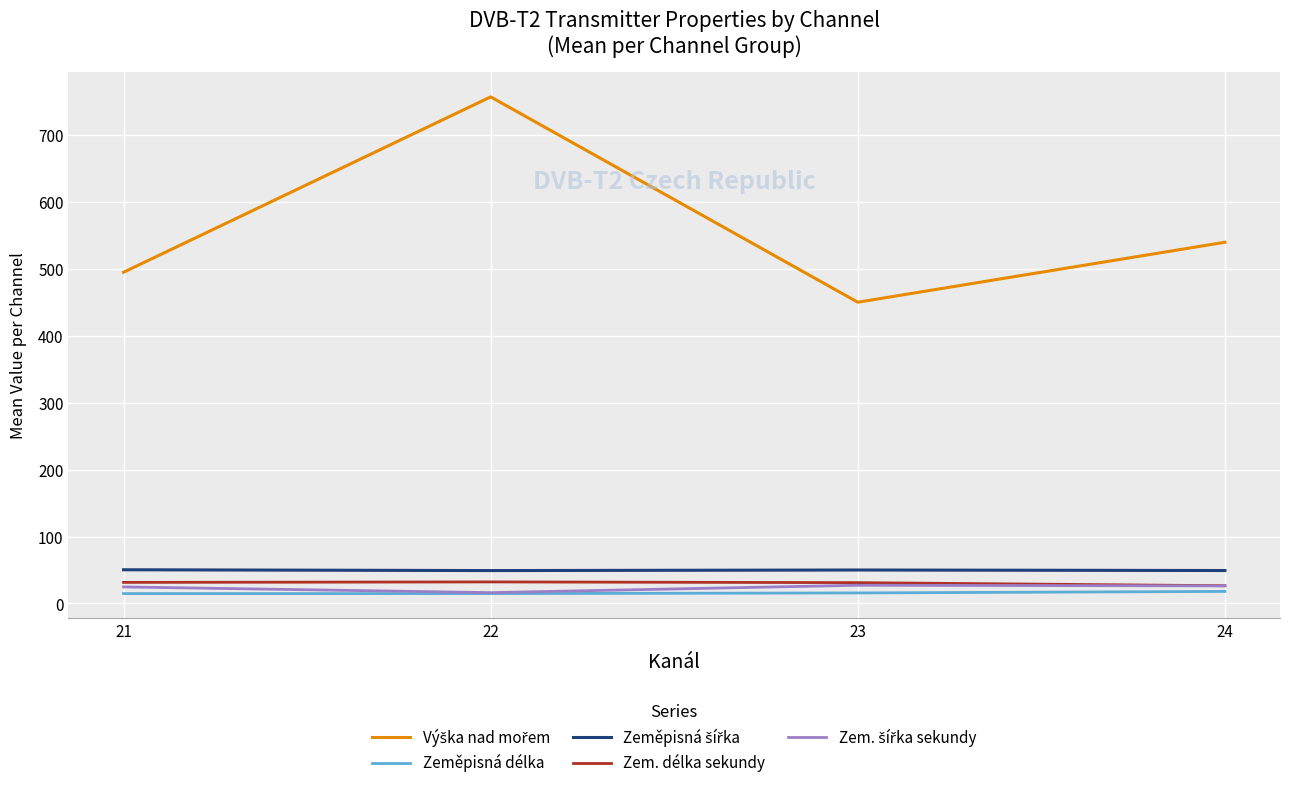

The value of Zem. délka sekundy at 21 is 31.5. True or false?

True